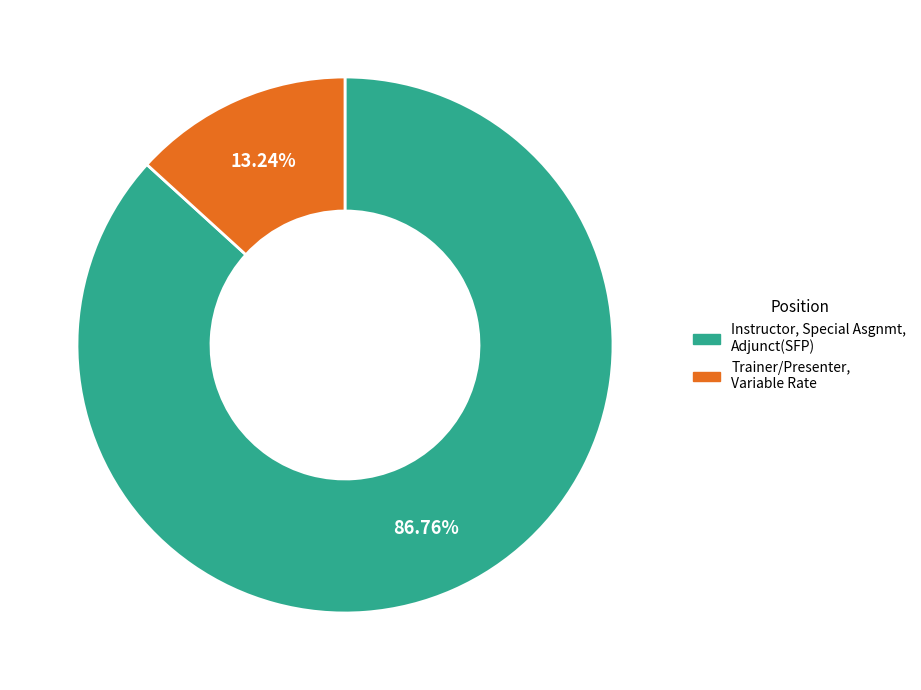

True or false: Instructor, Special Asgnmt, Adjunct(SFP) accounts for 72% of the total.

False